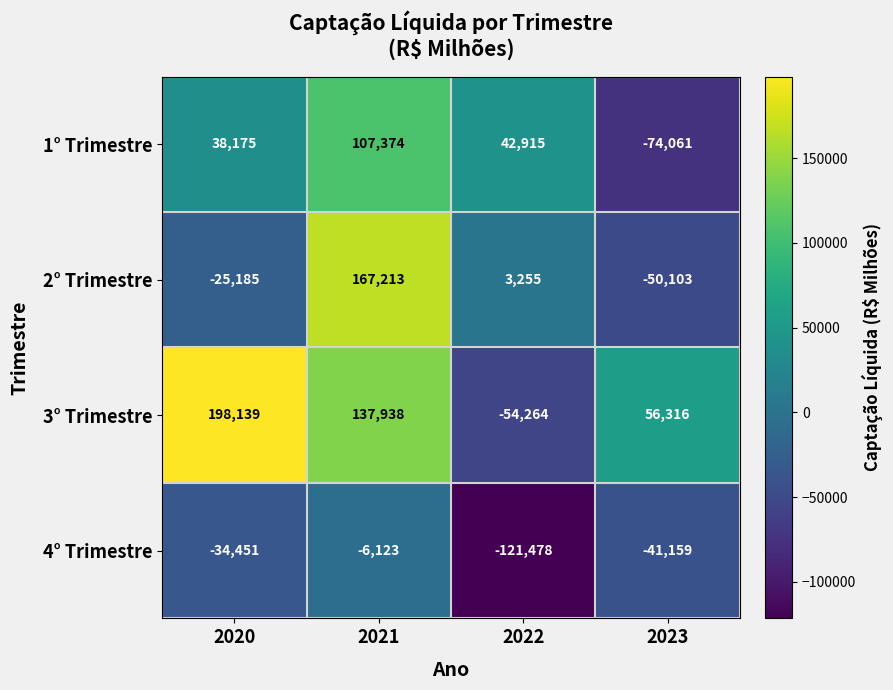

The 1° Trimestre series shows 42915 at 2022. True or false?

True